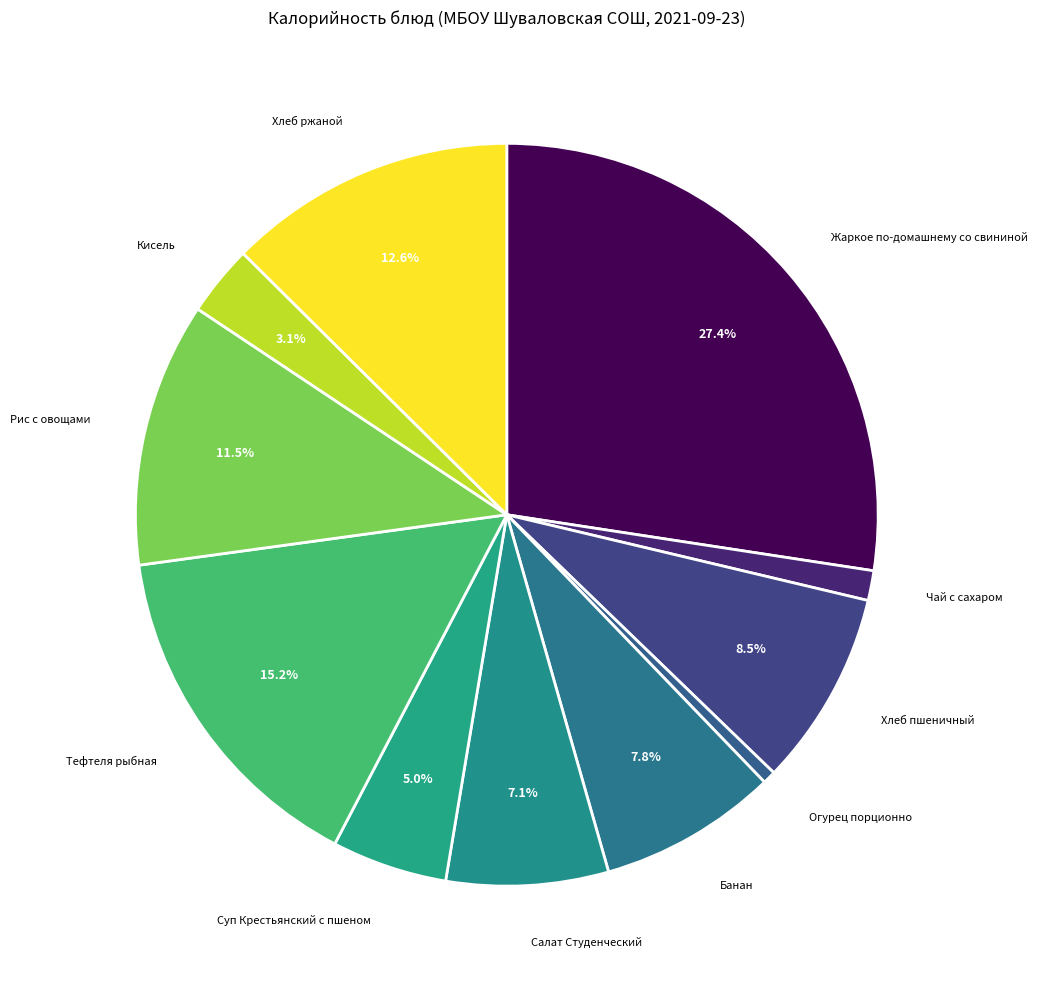

Count the number of slices in the pie.

11